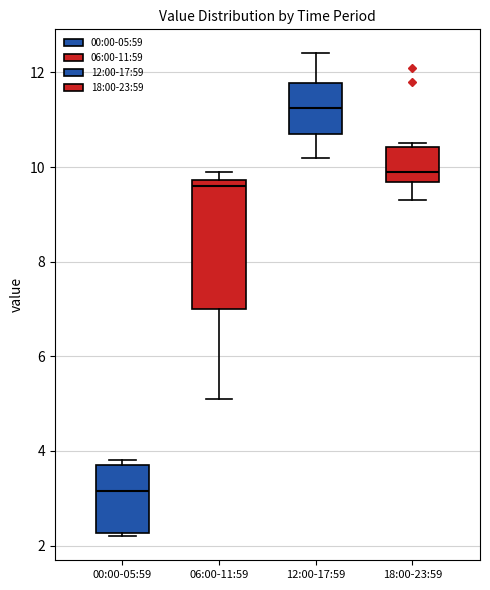

Where is the upper edge of the box for 12:00-17:59 on the y-axis? The values are not printed on the chart, so give them approximately, as read against the axis.

11.8